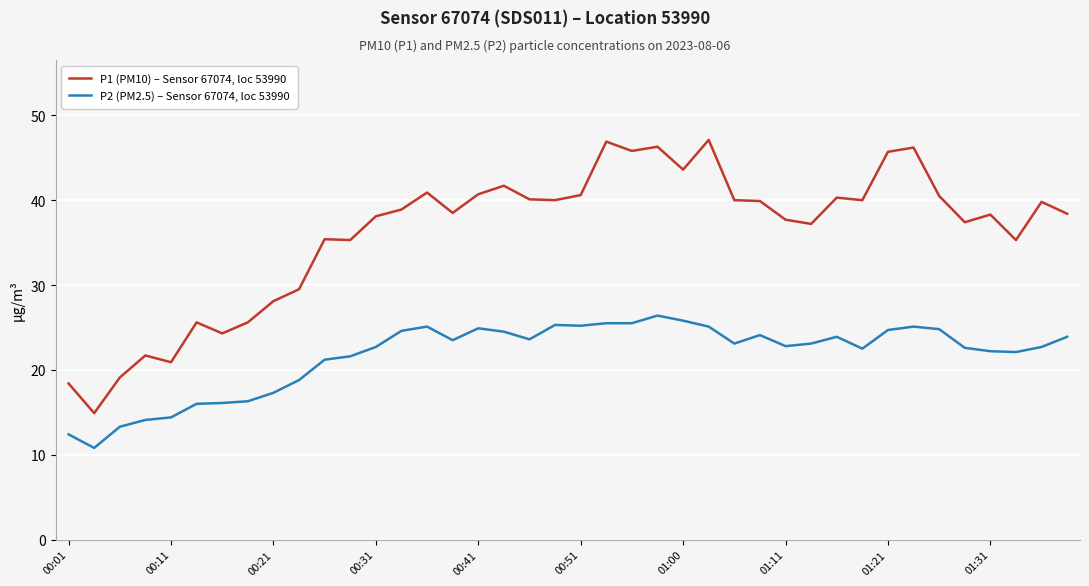

What is the highest value of the P2 (PM2.5) – Sensor 67074, loc 53990 series?

26.4